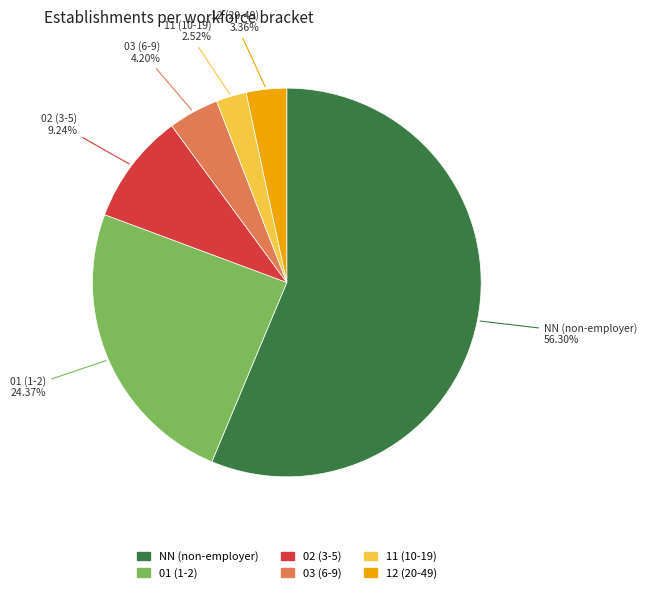

To the nearest percent, what percentage of the pie is 12?

3%